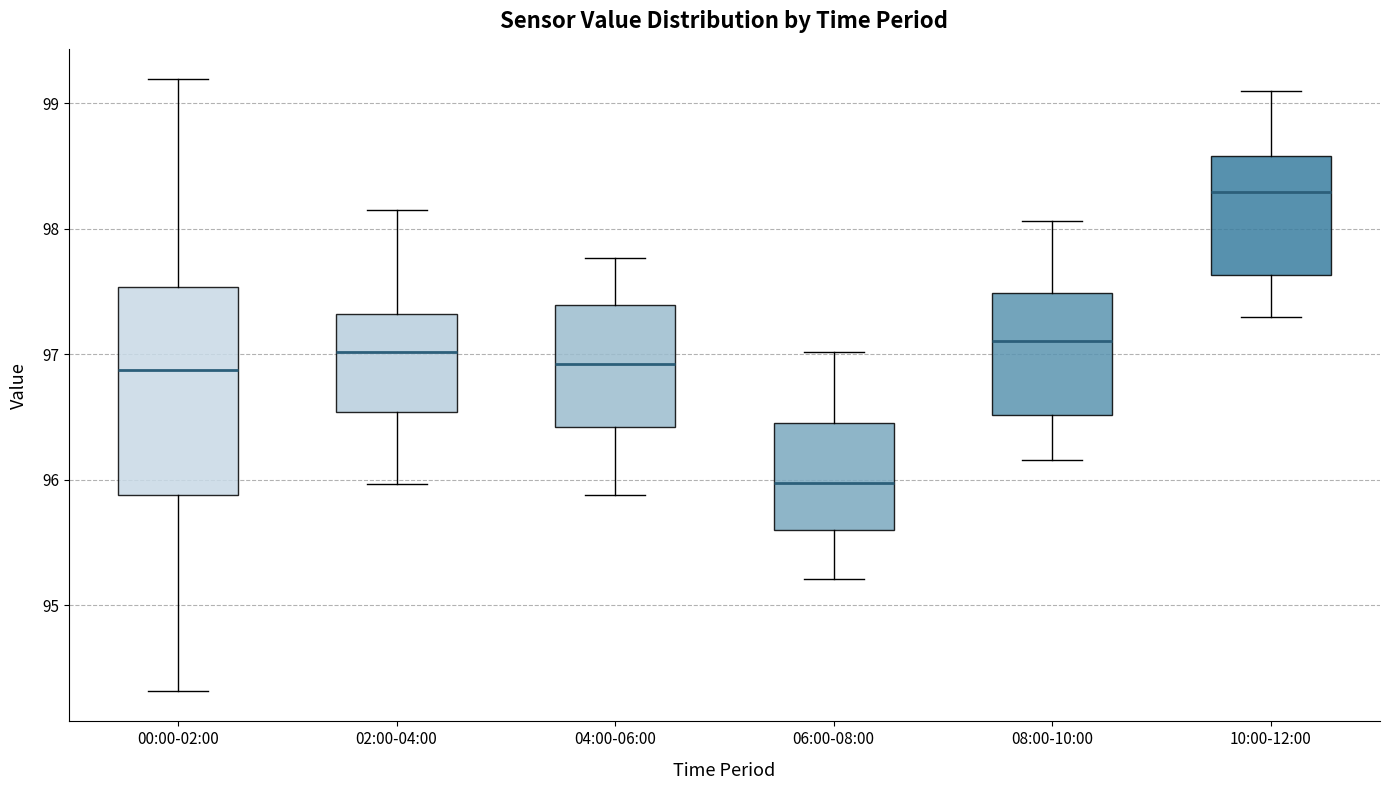

Where does the median line of the box for 02:00-04:00 sit on the y-axis? The values are not printed on the chart, so give them approximately, as read against the axis.

97.0